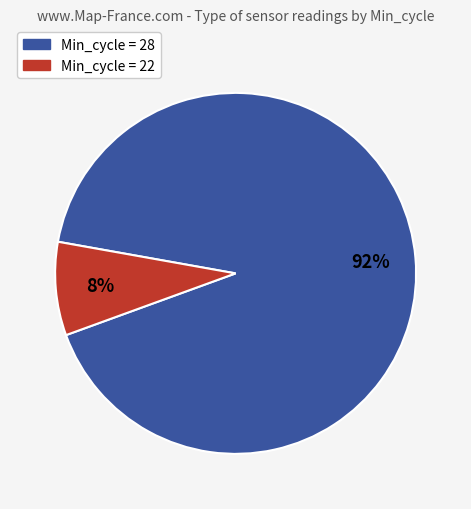

To the nearest percent, what is the average slice percentage?

50%